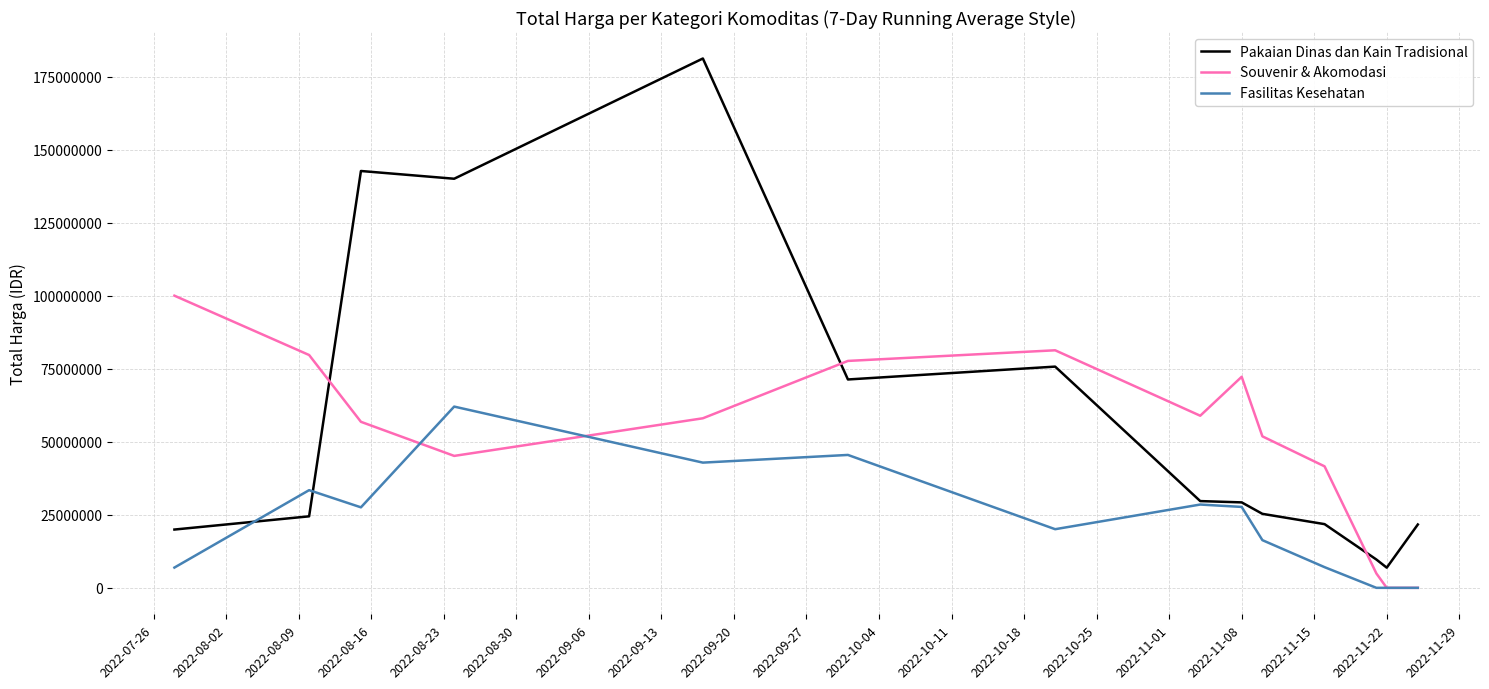

Rank the series by their maximum value, from lowest to highest.

Fasilitas Kesehatan, Souvenir & Akomodasi, Pakaian Dinas dan Kain Tradisional